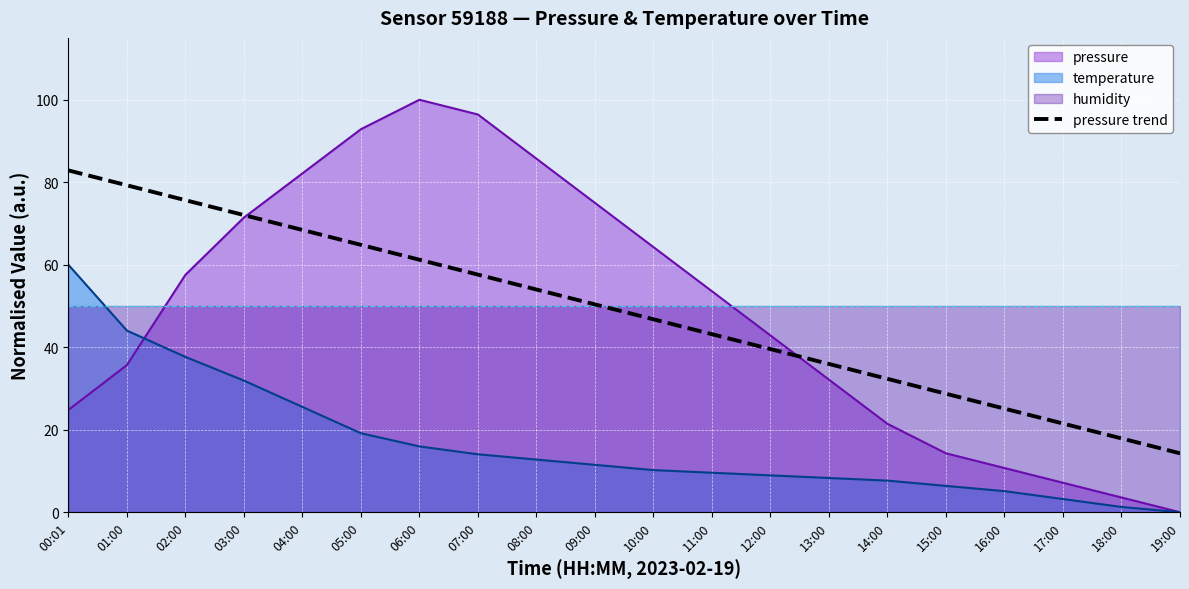

Which has a higher value, 19:00 or 05:00?

05:00